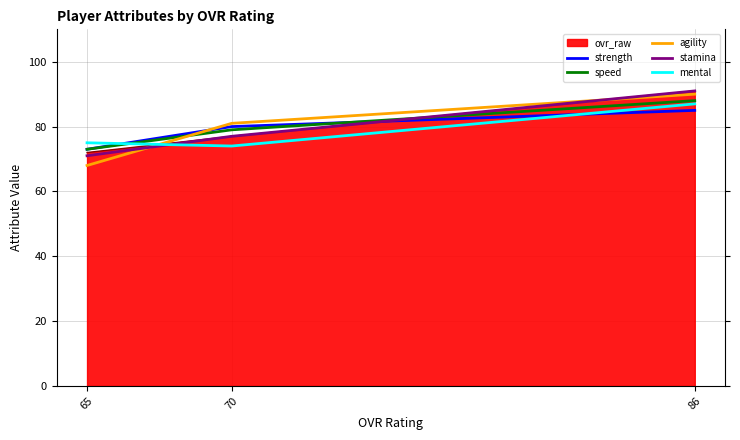

List the labels in order of agility value, smallest first.

65, 70, 86